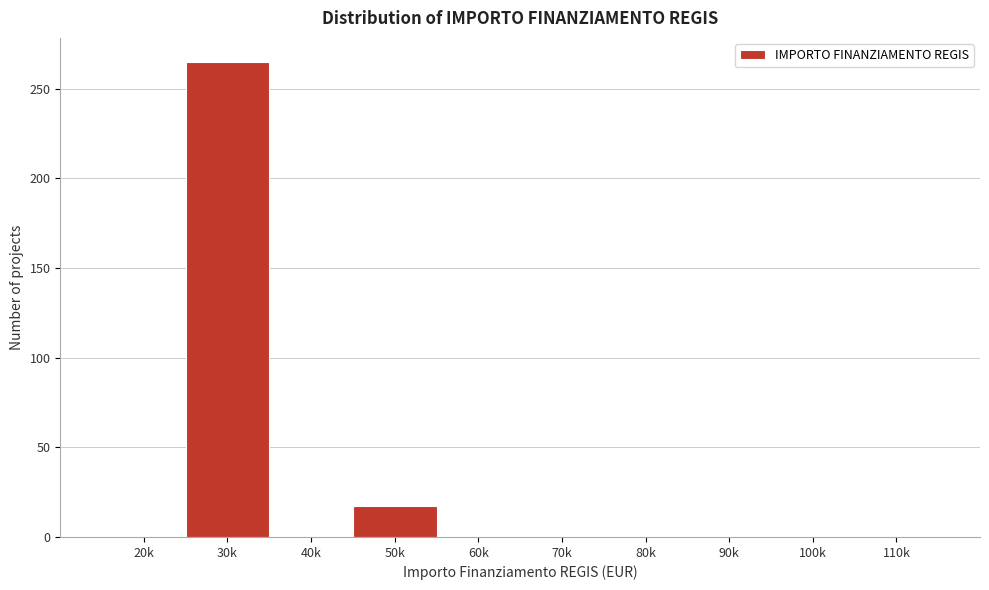

Reading right to left, list all the values displayed in this chart.

110k=0	100k=0	90k=0	80k=0	70k=0	60k=0	50k=17	40k=0	30k=265	20k=0